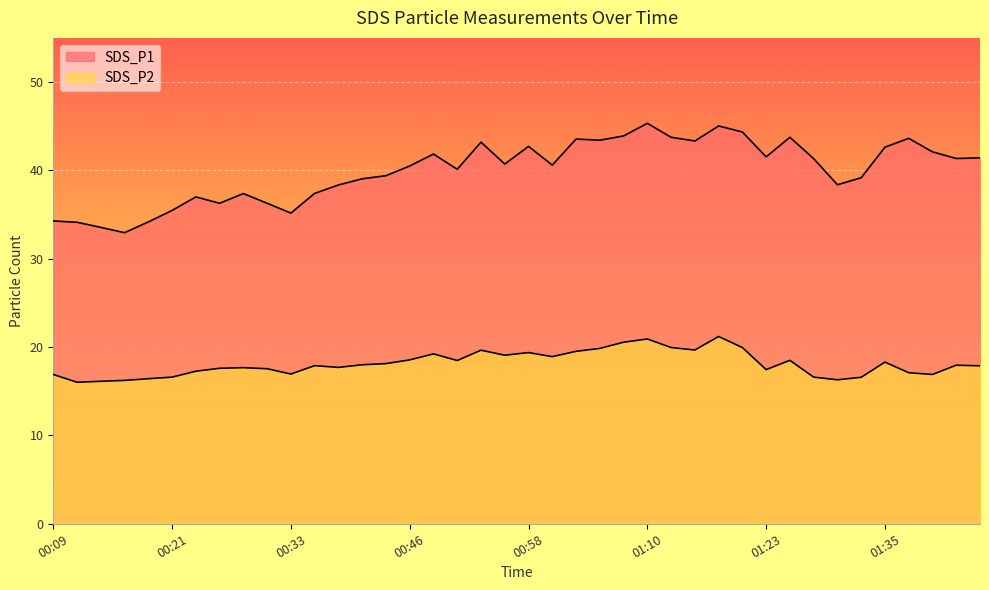

What is the label of the 3rd point from the left?

00:14